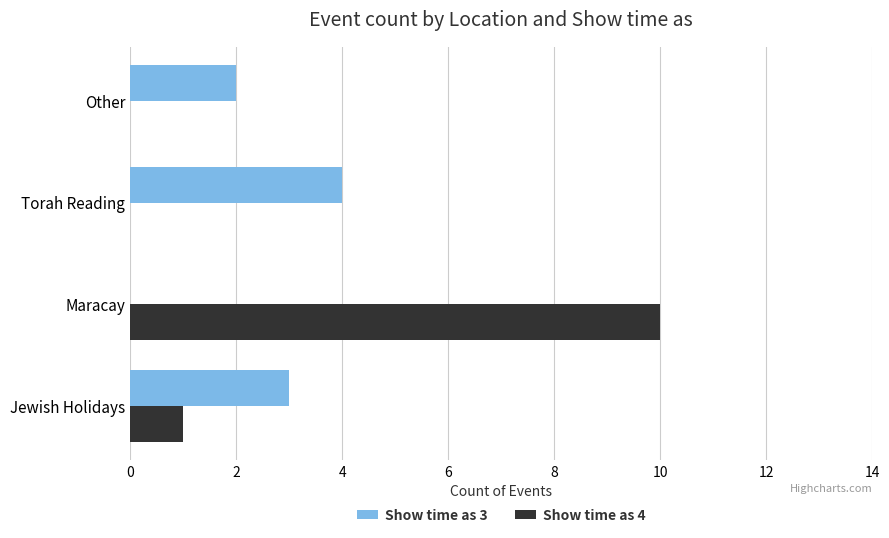

At which category does the chart reach its peak across all series?

Maracay